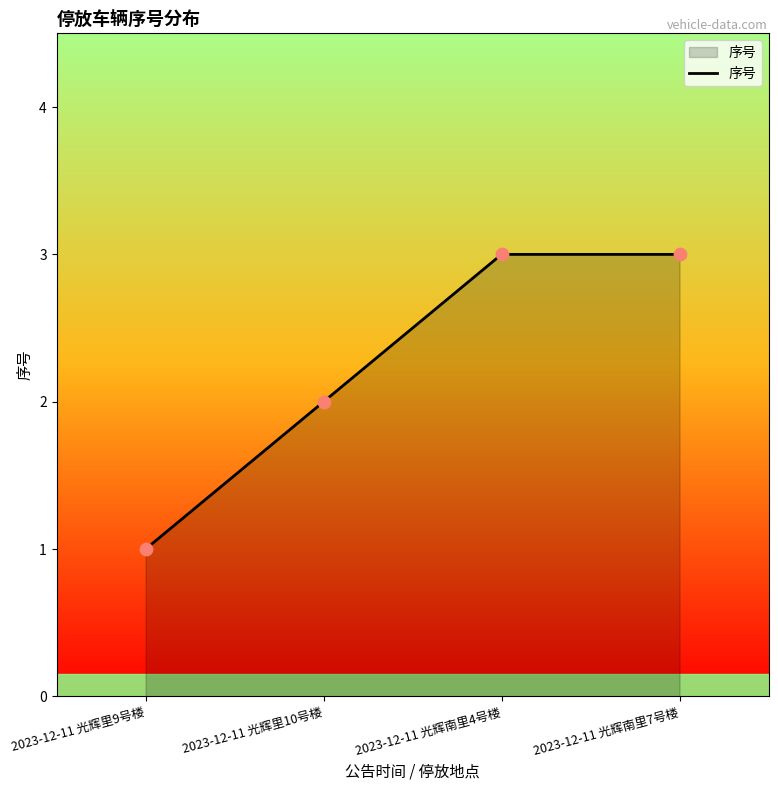

Between 2023-12-11 光辉南里7号楼 and 2023-12-11 光辉里9号楼, which is larger?

2023-12-11 光辉南里7号楼